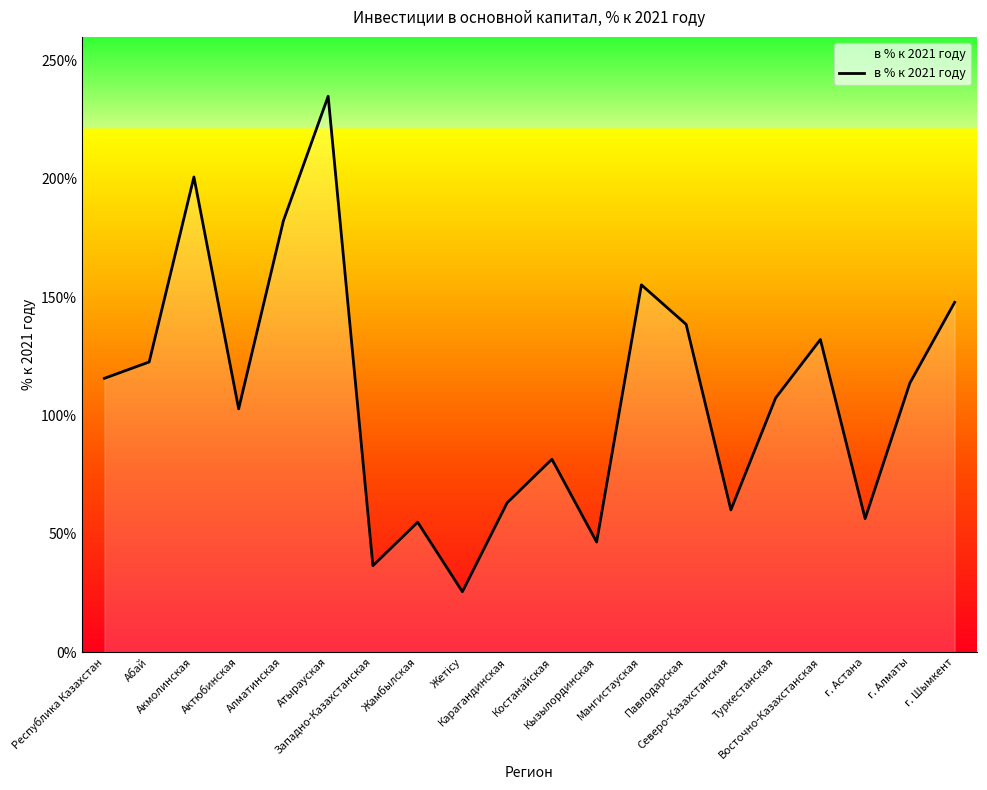

What value does the data have at Западно-Казахстанская?

36.5